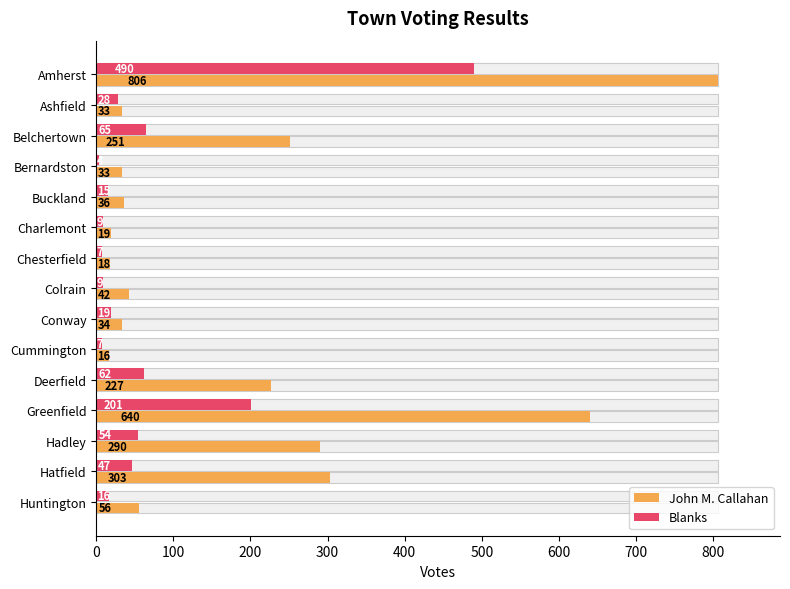

Reading left to right, extract all data points from this chart.

John M. Callahan: 806	33	251	33	36	19	18	42	34	16	227	640	290	303	56
Blanks: 490	28	65	4	15	9	7	9	19	7	62	201	54	47	16